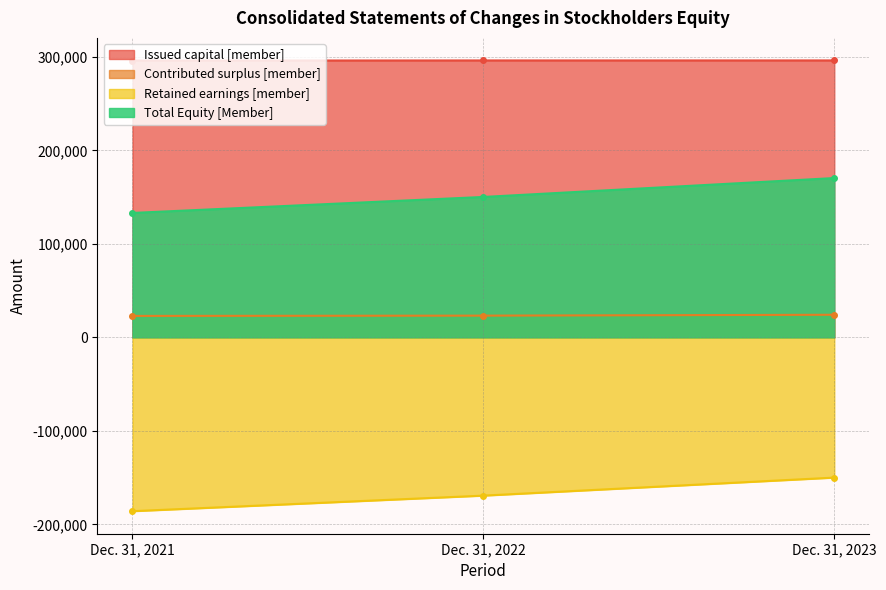

What are all the series names shown in the legend?

Issued capital [member], Contributed surplus [member], Retained earnings [member], Total Equity [Member]